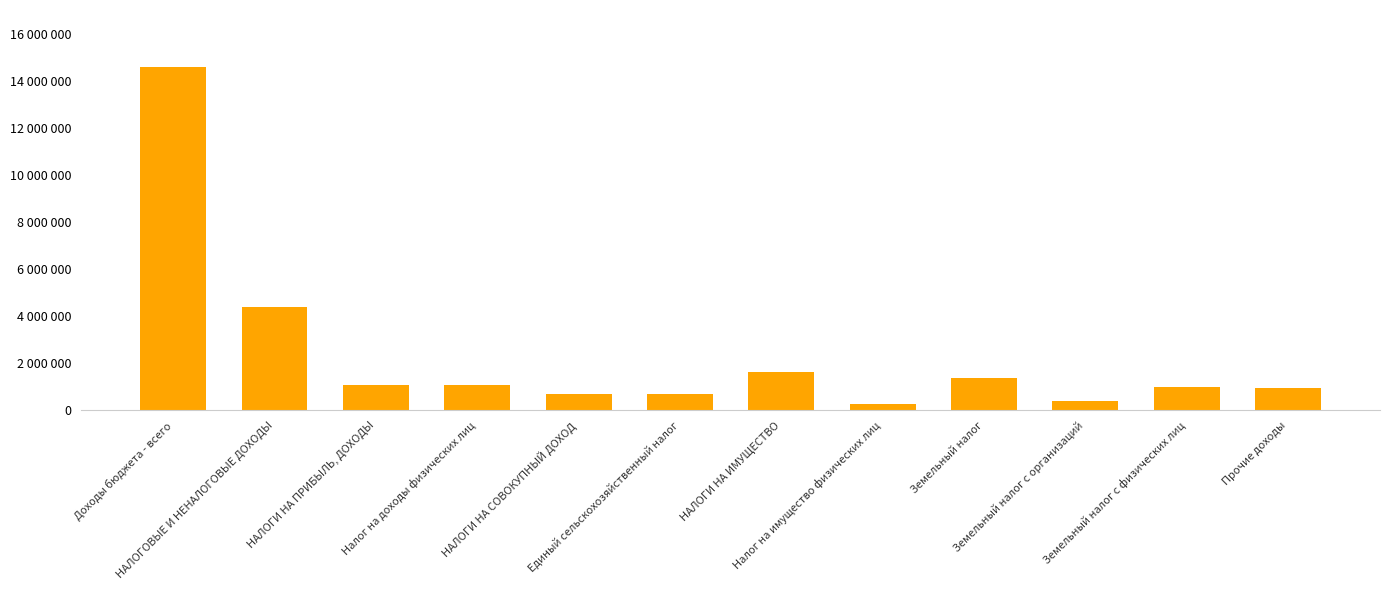

The chart shows a value of 964086 at НАЛОГИ НА СОВОКУПНЫЙ ДОХОД. True or false?

False